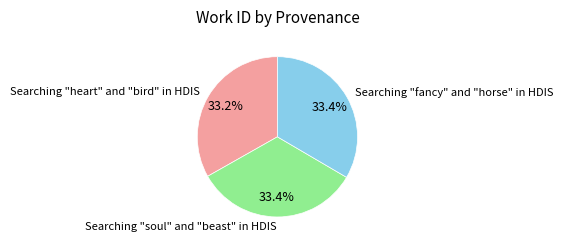

Approximately how many times larger is the value at Searching "fancy" and "horse" in HDIS compared to Searching "heart" and "bird" in HDIS?

1.0